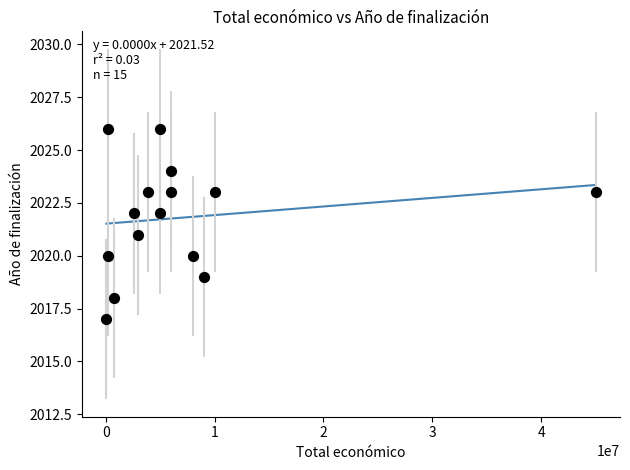

What is the range of X values (max minus min)?

44948999